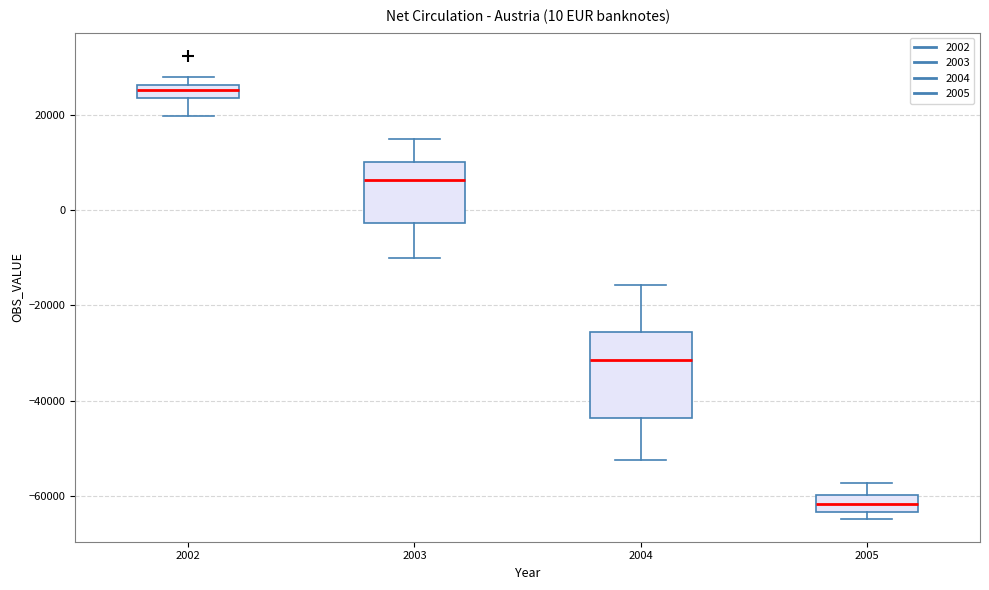

Comparing the boxes themselves (not the whiskers), which one is the tallest?

2004